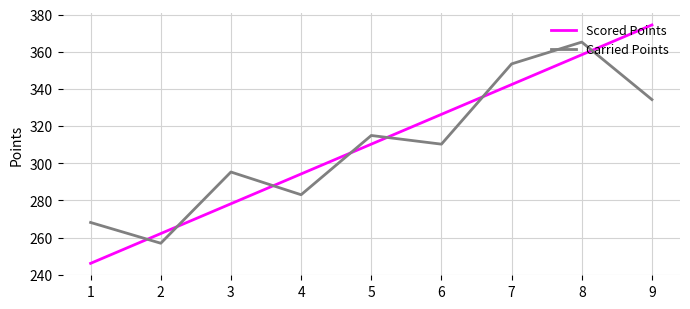

Which series ends up on top after the final intersection of Scored Points and Carried Points?

Scored Points